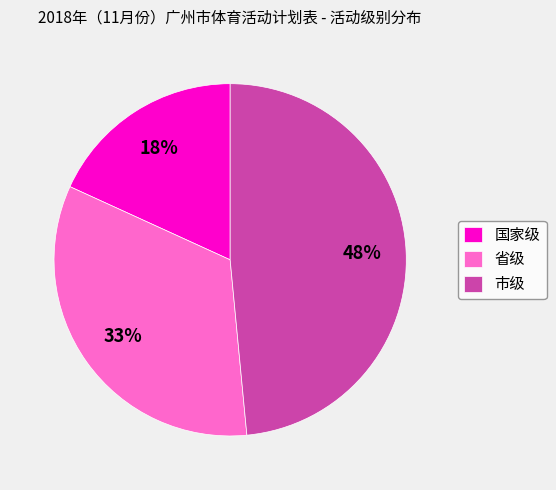

Count the number of slices in the pie.

3